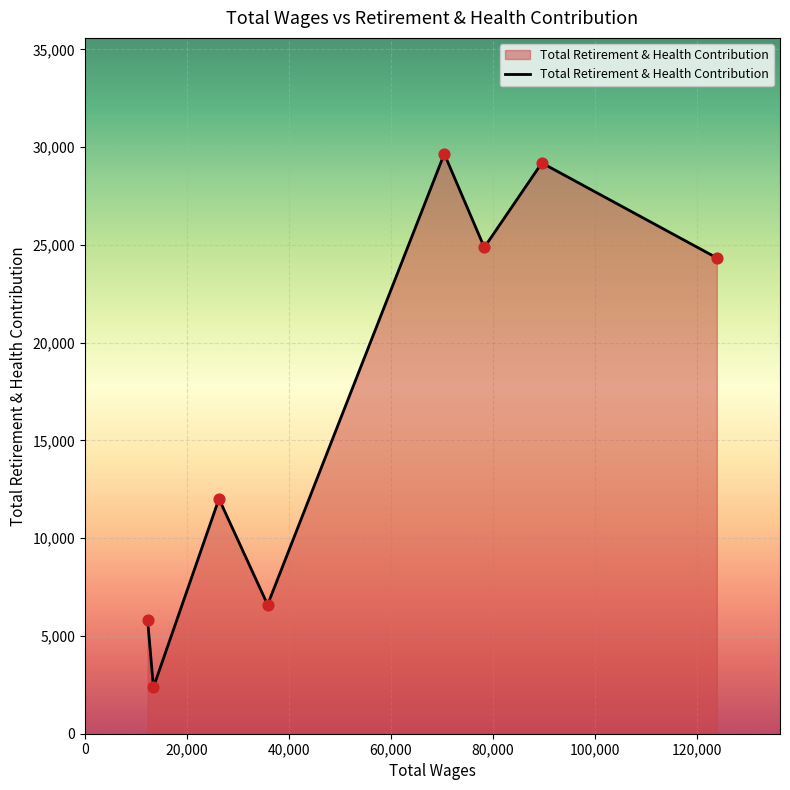

How many interior local peaks (higher than both neighbors) does the data have?

3